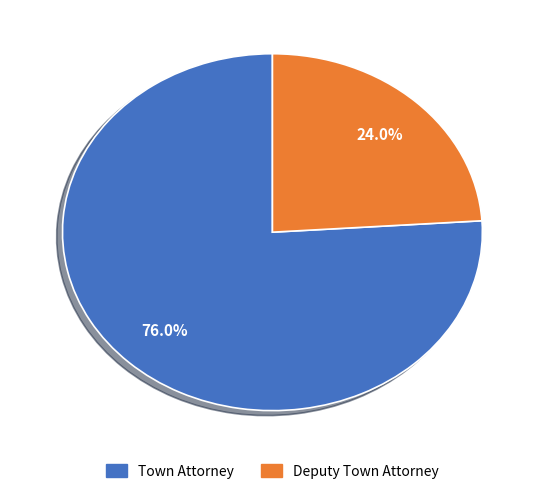

To the nearest percent, what percentage of the pie is Town Attorney?

76%